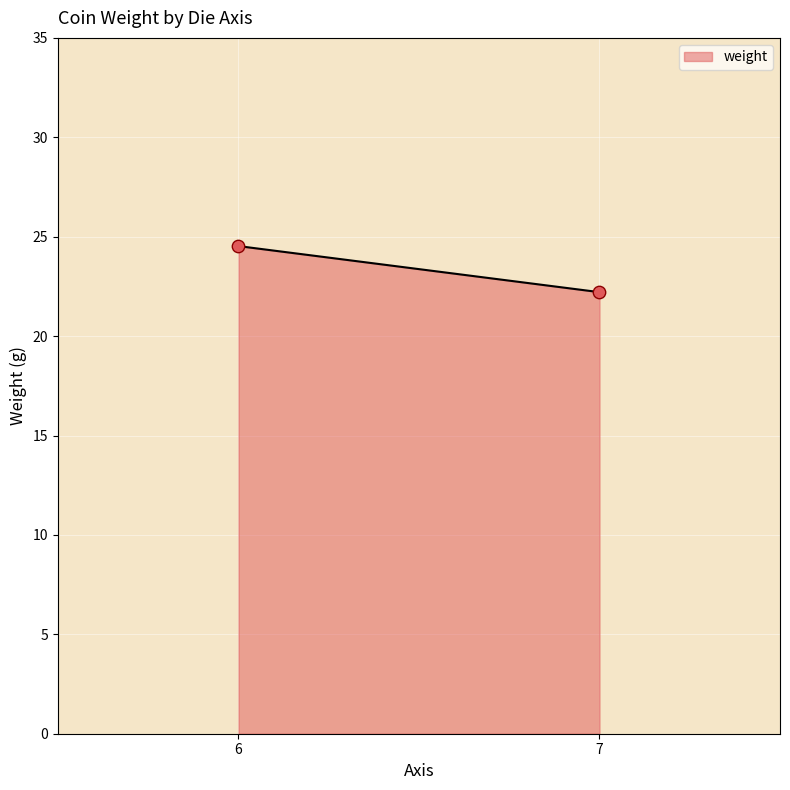

What is the average X value?

6.5